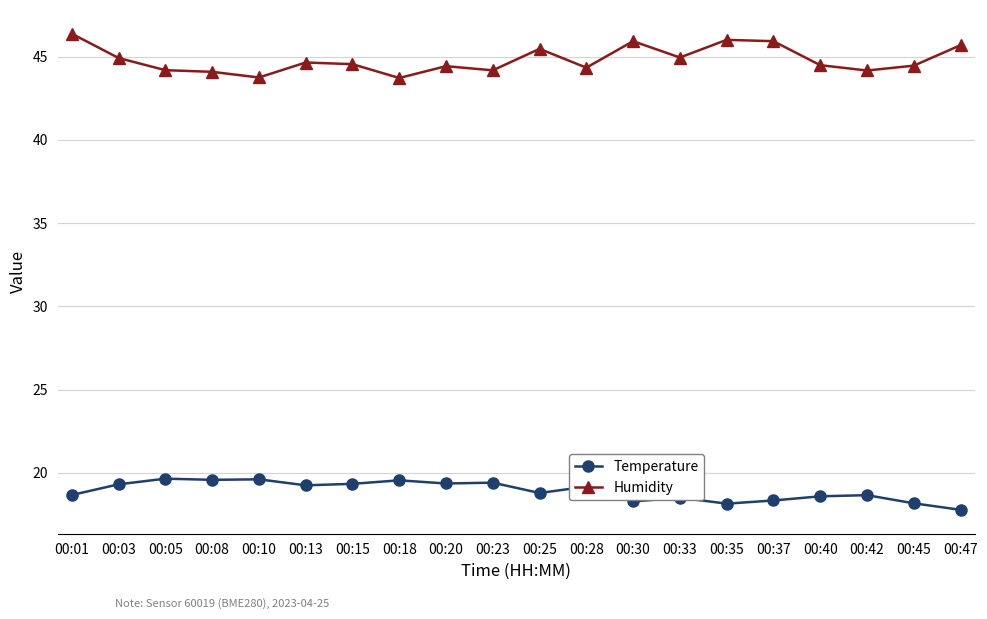

How many lines are shown in the chart?

2